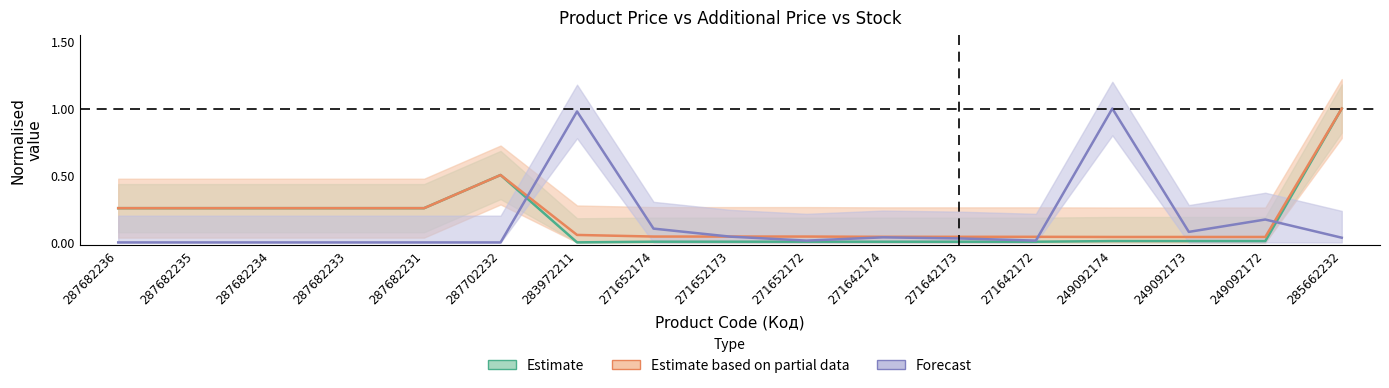

True or false: Ціна has a value of 0.0 at 271652173.

True